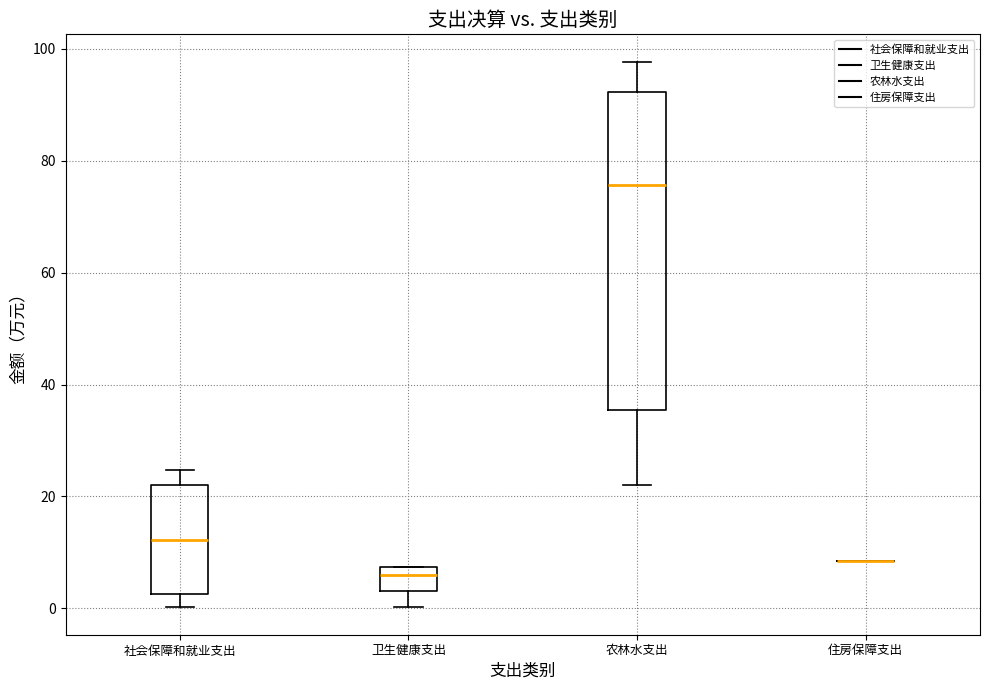

Reading left to right, read every box against the y-axis: the position of its median line, the range the box covers, and the ends of its whiskers. The values are not printed on the chart, so give them approximately, as read against the axis.

社会保障和就业支出: median 12, box 2 to 22, whiskers 0 to 24
卫生健康支出: median 6, box 4 to 8, whiskers 0 to 8
农林水支出: median 76, box 36 to 92, whiskers 22 to 98
住房保障支出: box collapsed to a line at 8, whiskers 8 to 8